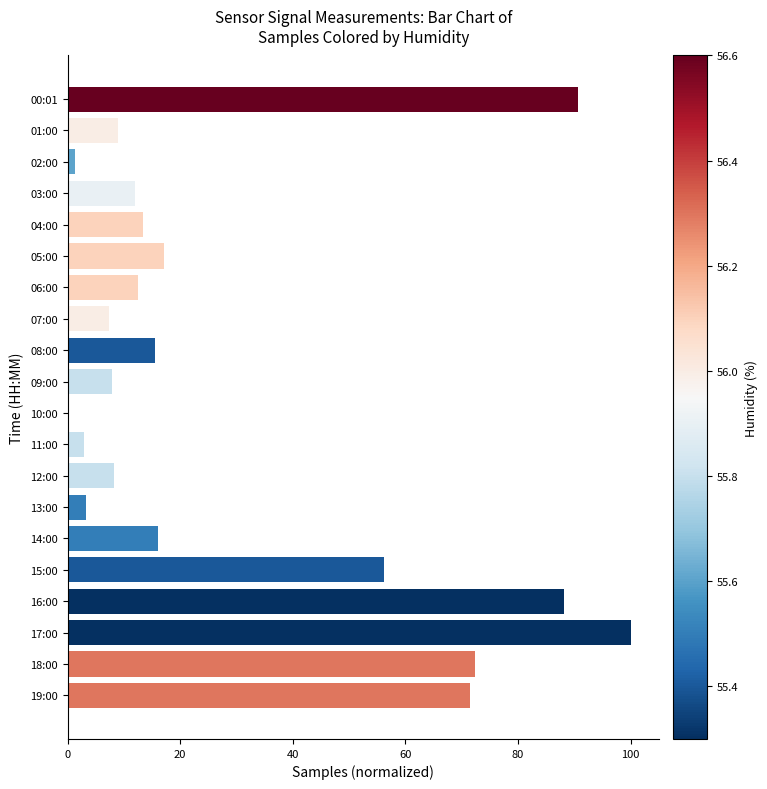

The value at 00:01 is 157.8. True or false?

False